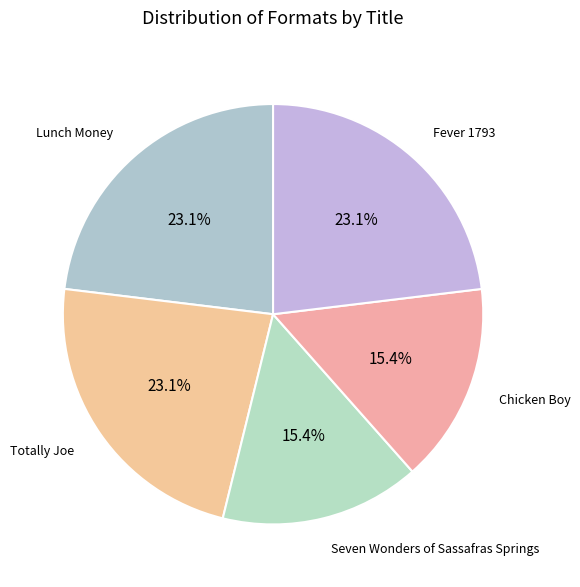

To the nearest percent, what is the average slice percentage?

20%